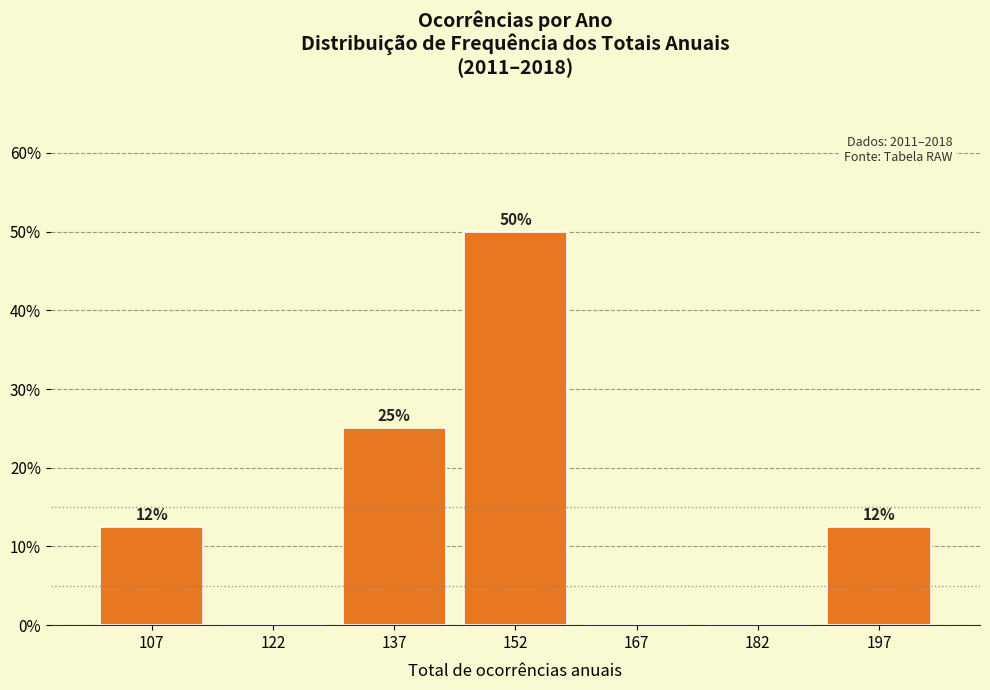

Which range on the x-axis has the tallest bar?

145 to 160